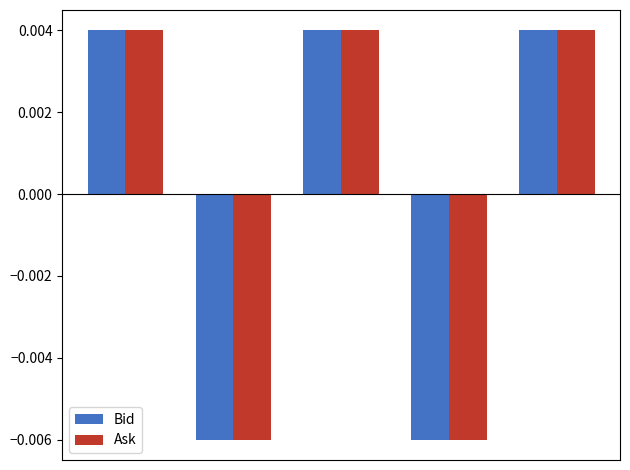

Are the bars horizontal?

No